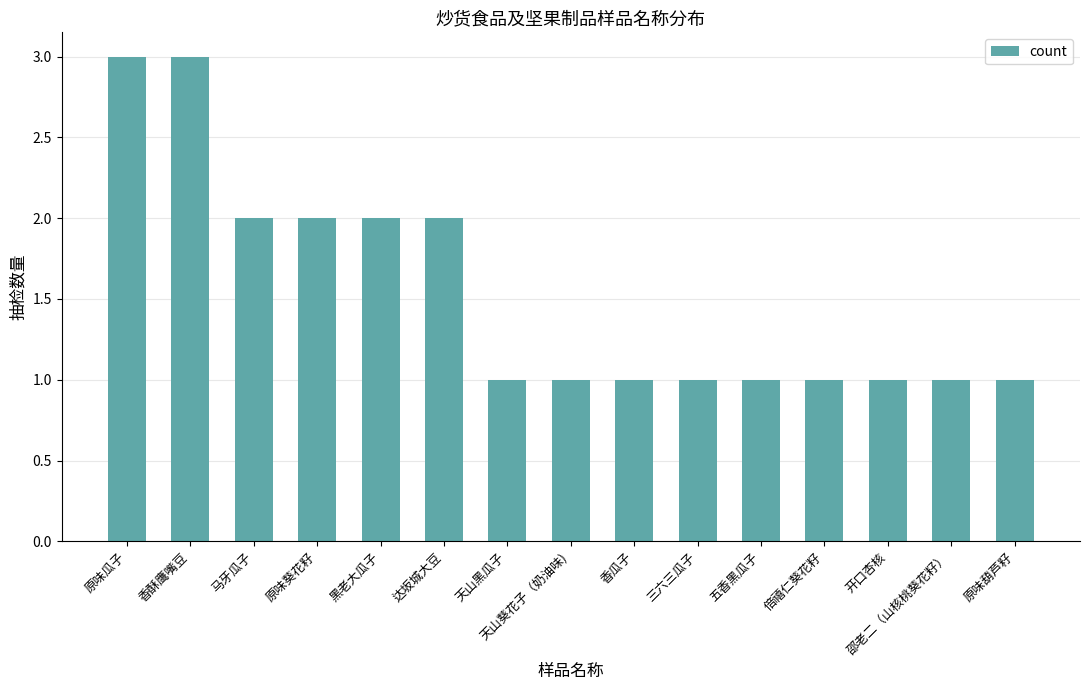

What is the difference between the maximum and second lowest values?

2